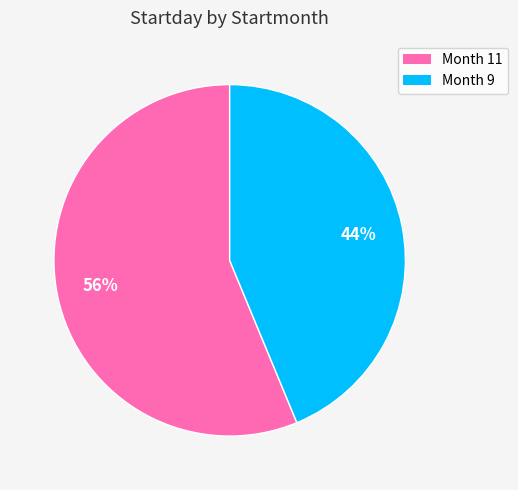

What is the largest slice in the pie chart?

Month 11